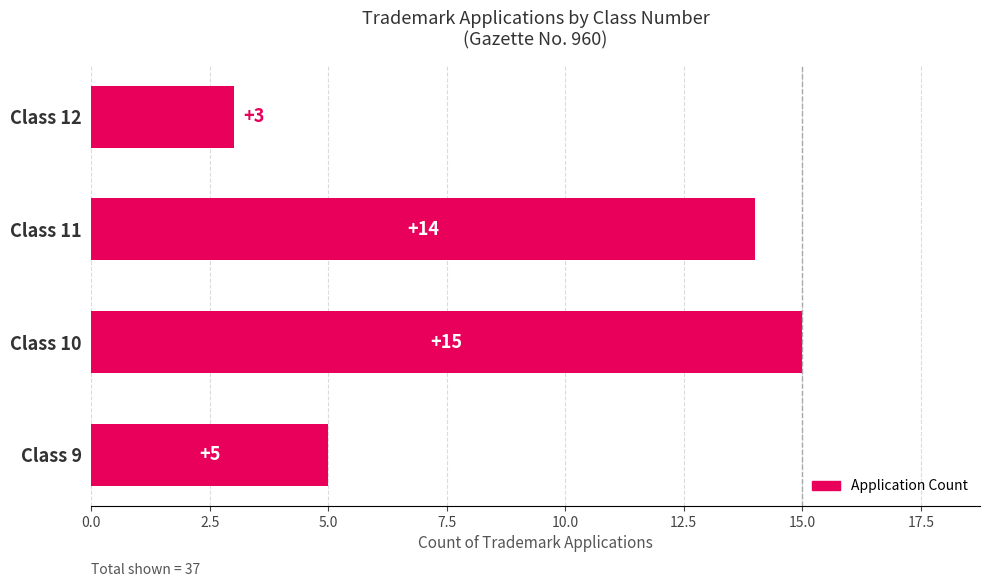

True or false: the data shows 5 at Class 9.

True